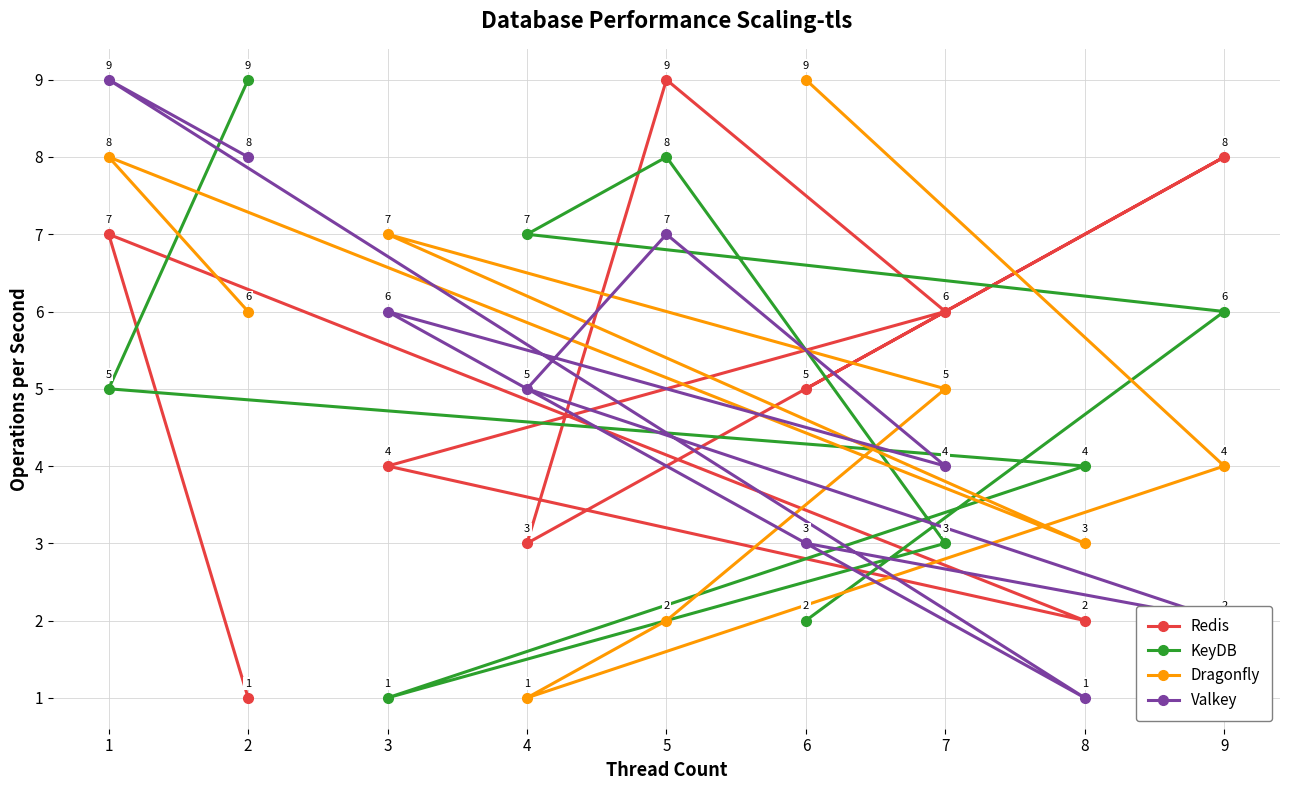

Is it true that Dragonfly equals 7 at 3?

True